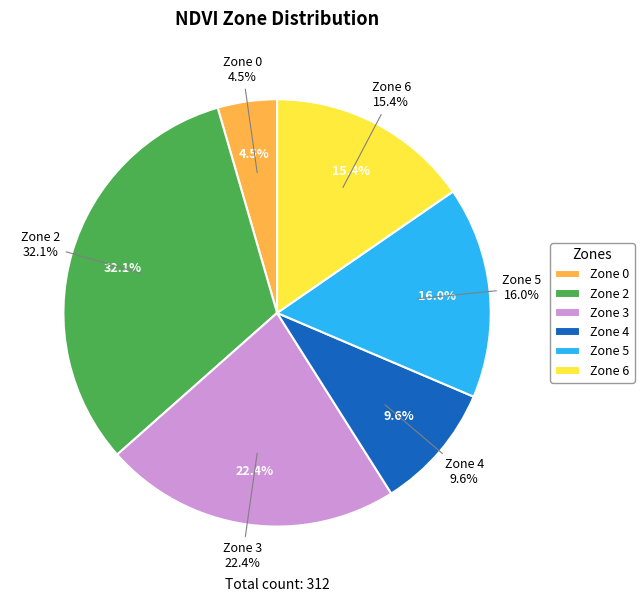

Which category has the smallest portion of the pie?

Zone 0